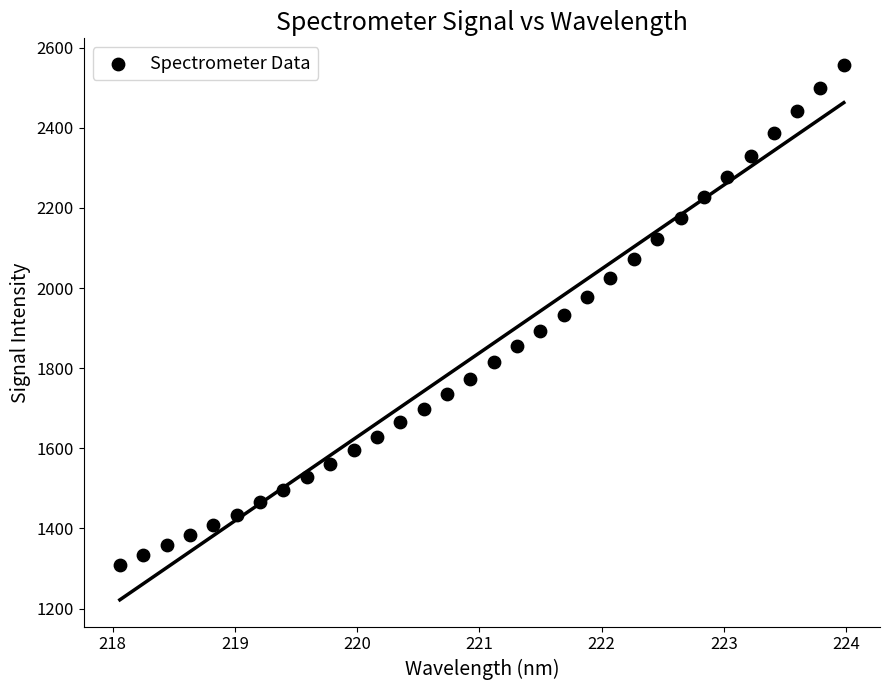

What is the range of X values (max minus min)?

5.9